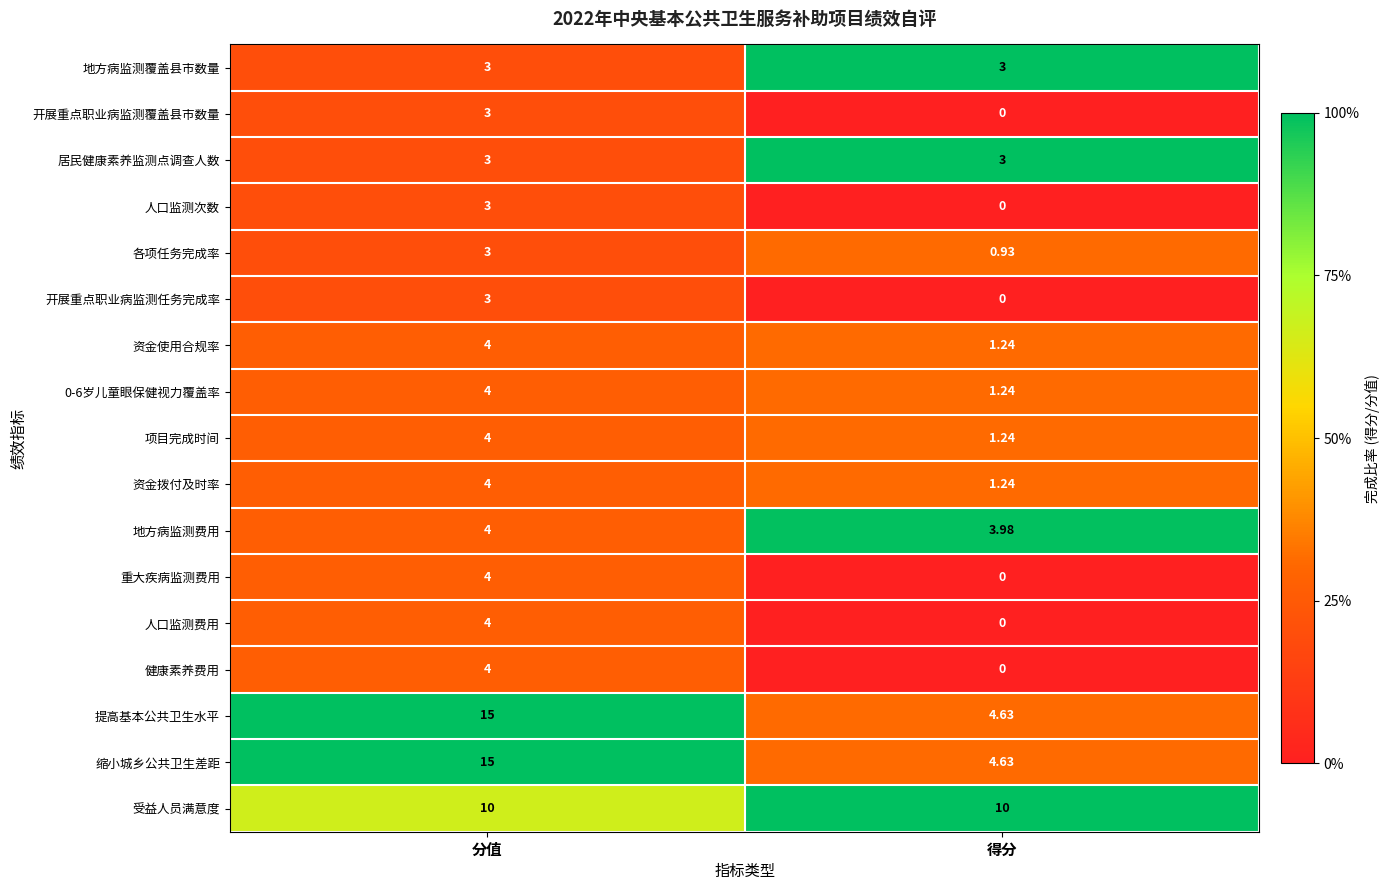

What is the total value across all series at 得分?

35.1